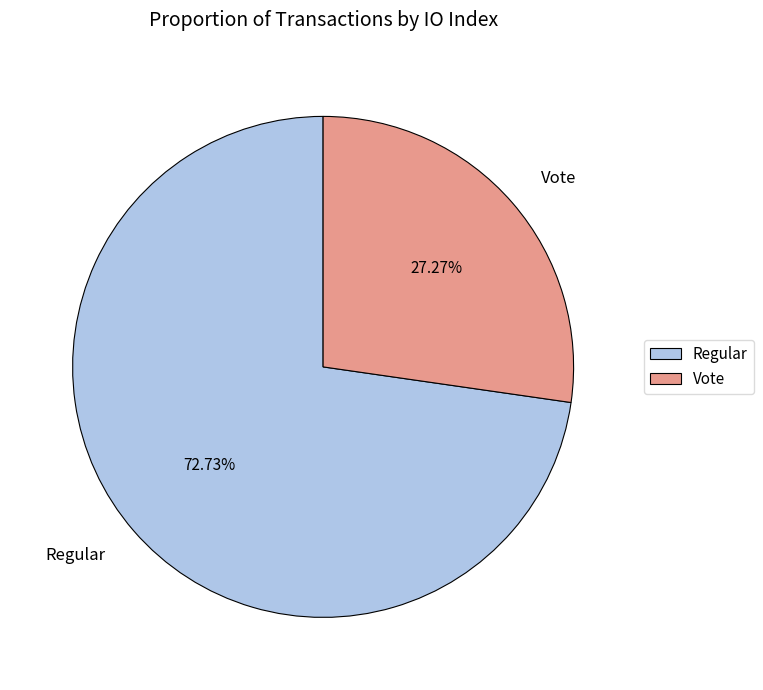

Is the sum of Vote and Regular greater than half?

Yes